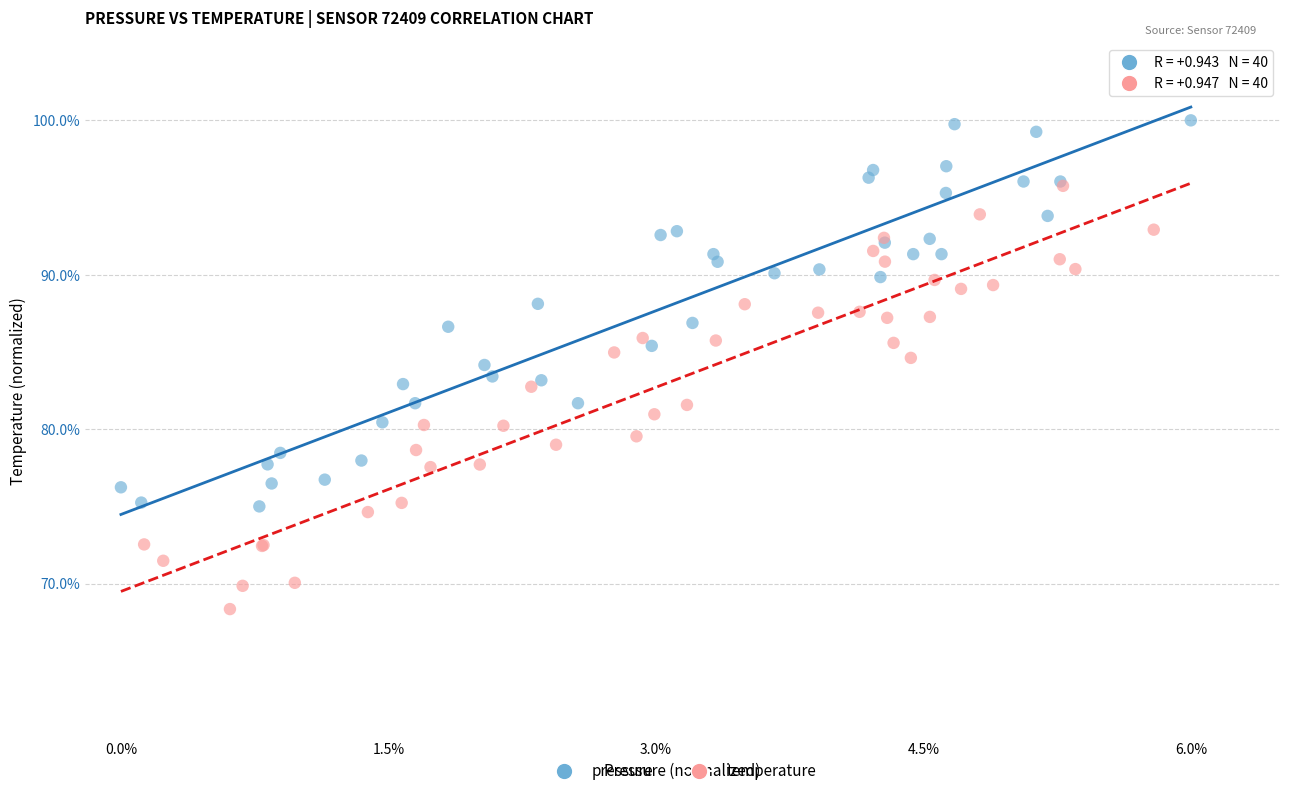

Which series contains the lowest Y value?

temperature